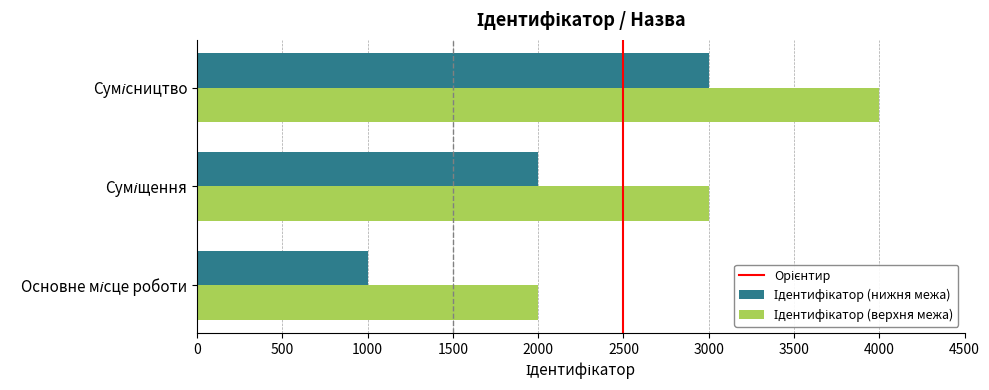

At how many categories does at least one series exceed 1073?

3